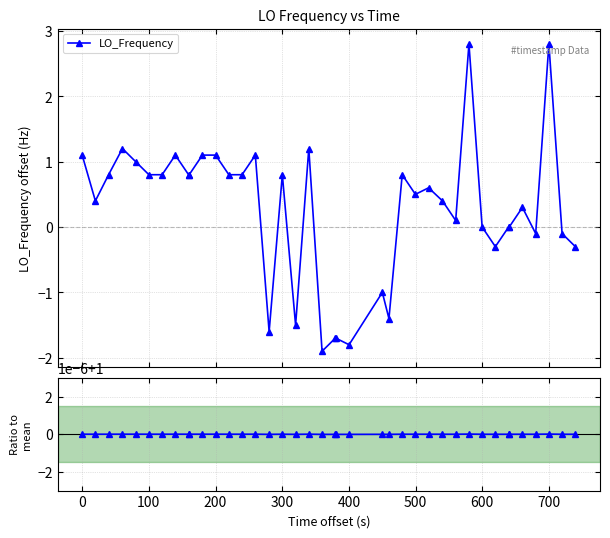

Does the chart display data point markers on the line(s)?

Yes